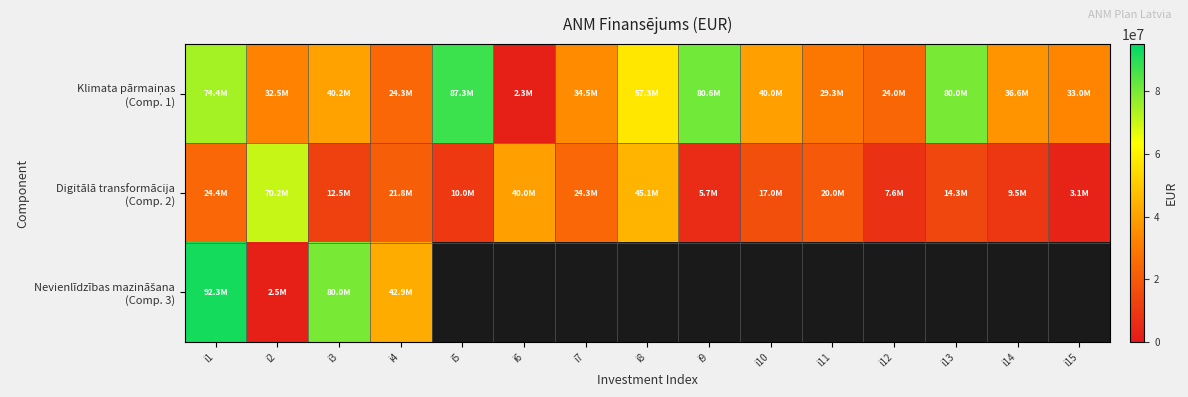

What is the difference between the Klimata pārmaiņas (Comp. 1) values at i13 and i14?

43370000.0